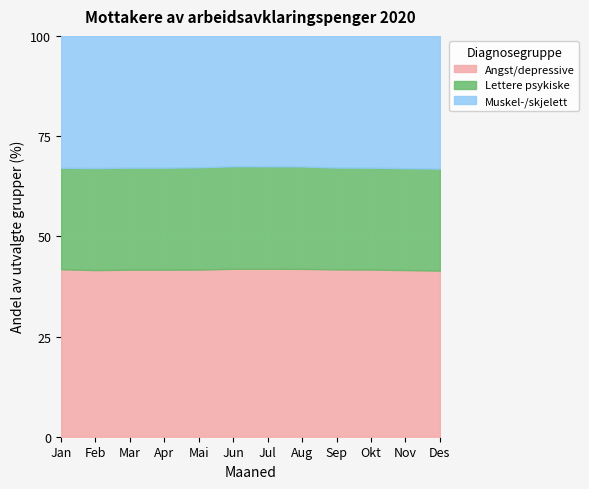

What is the label of the 5th point from the right?

Aug